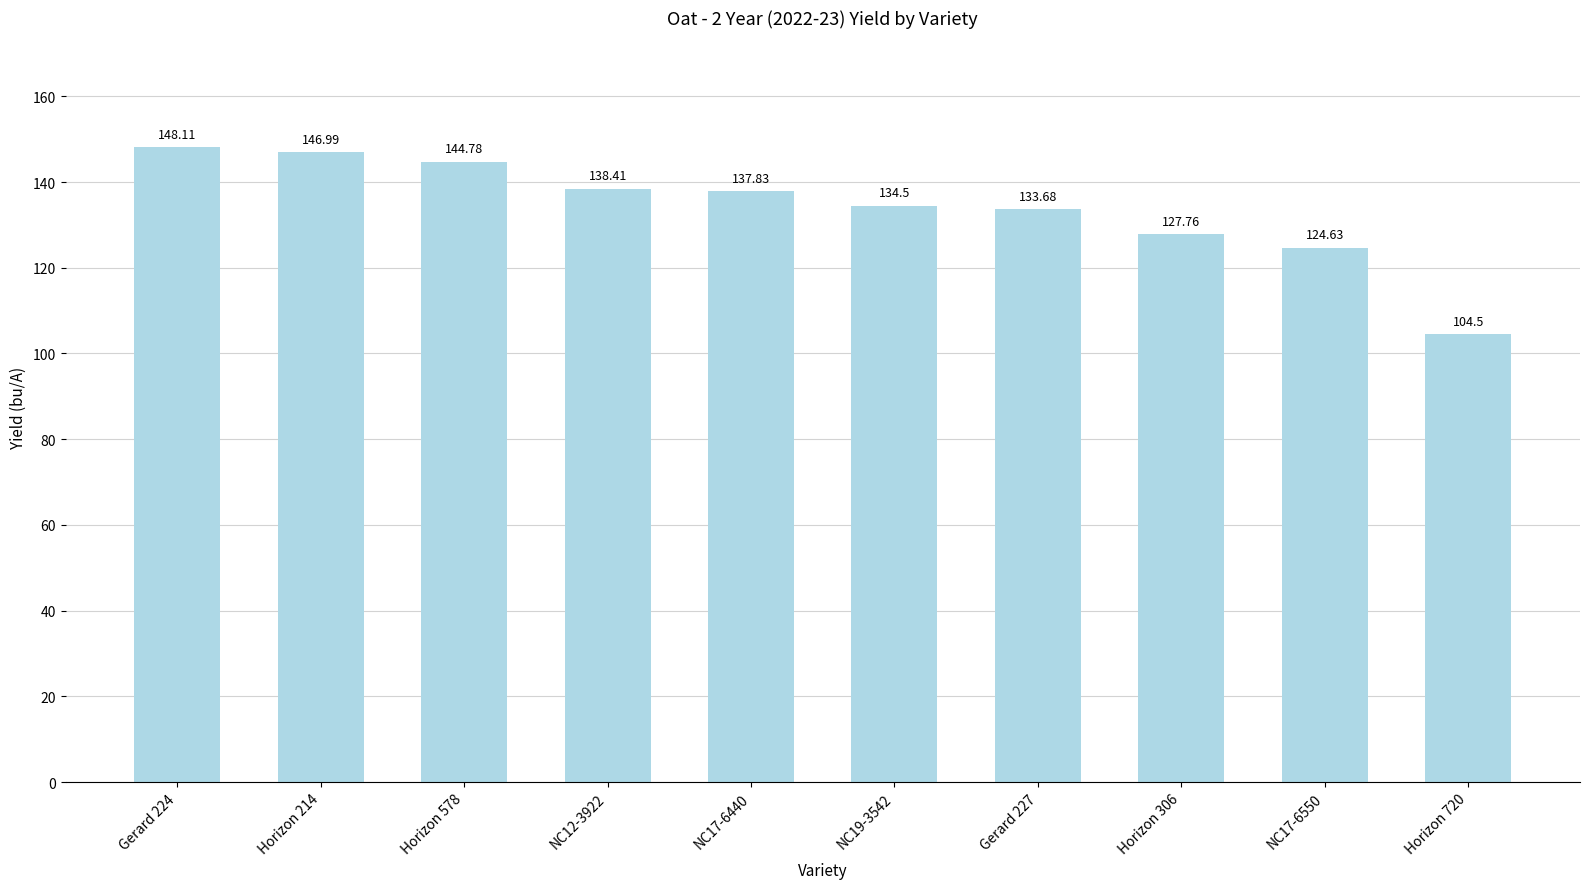

The value at Horizon 214 is 242.3. True or false?

False